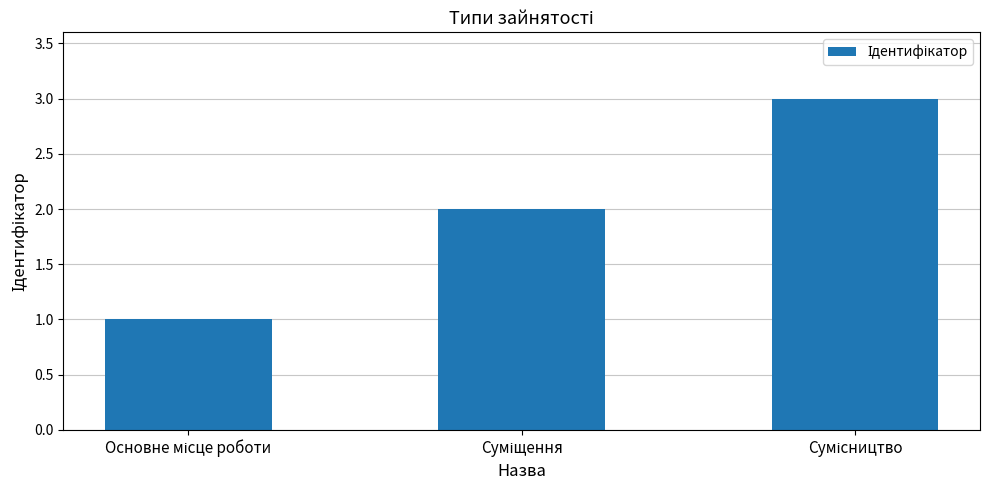

What is the maximum value shown in the chart?

3